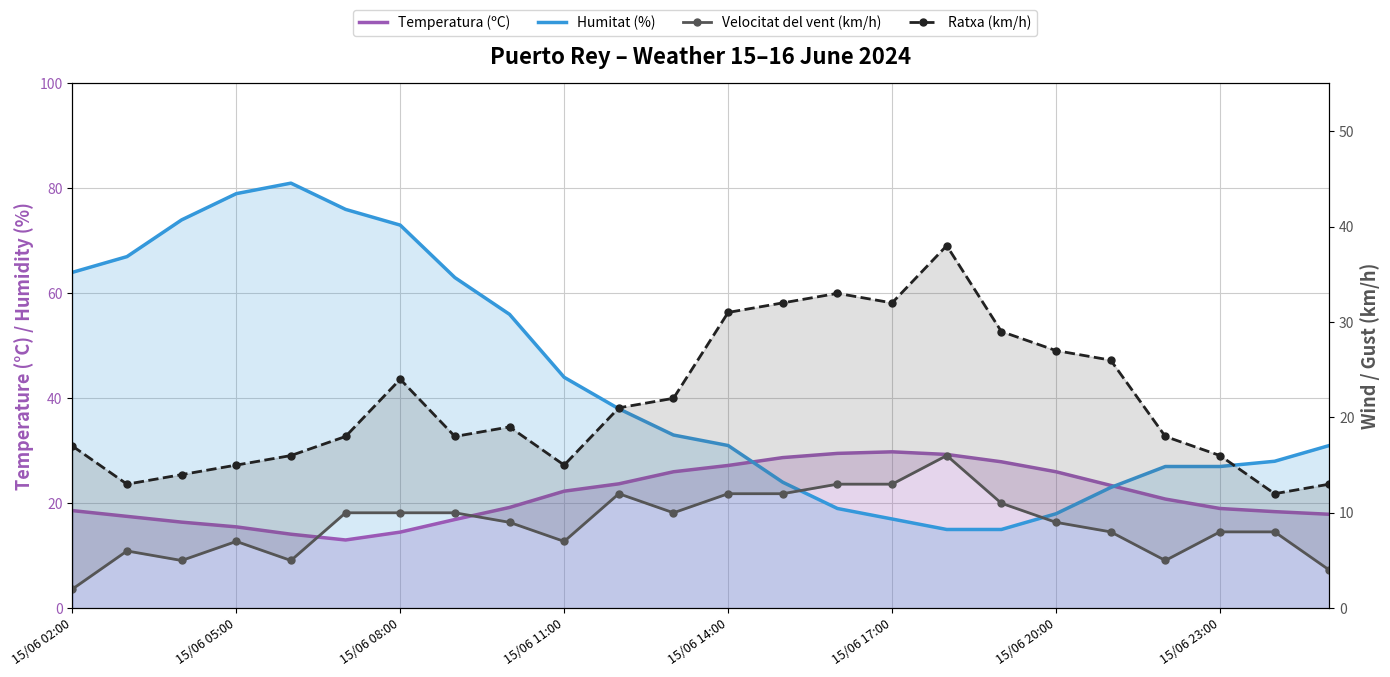

True or false: Ratxa (km/h) has a value of 14.4 at 10.

False